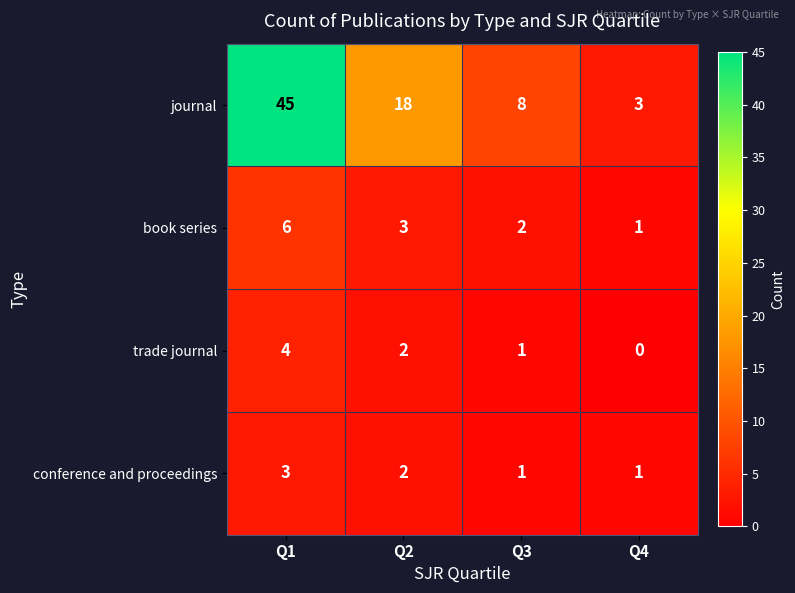

What is the maximum value for trade journal?

4